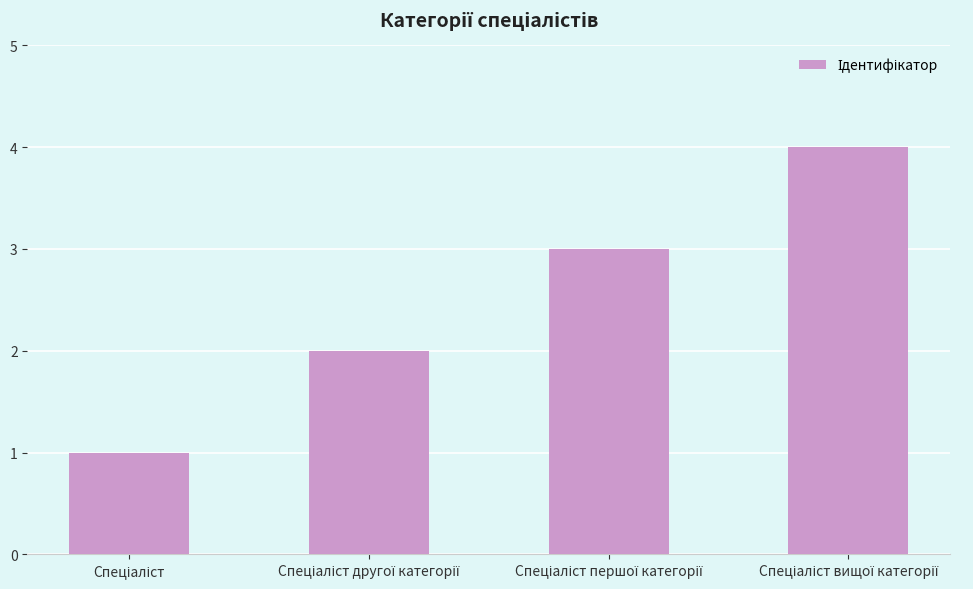

What is the maximum value shown in the chart?

4